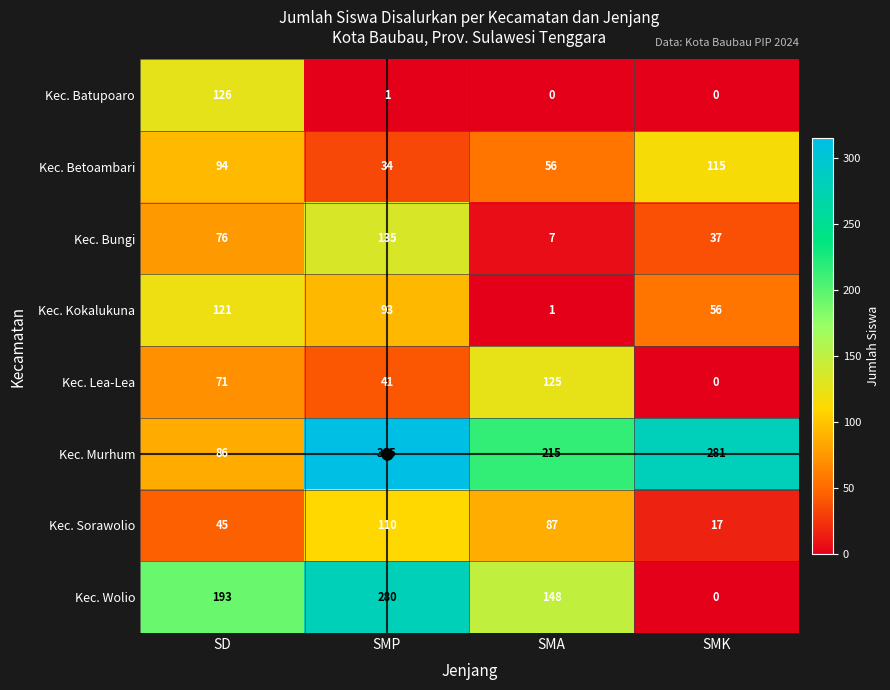

At which label does Kec. Sorawolio first exceed 87?

SMP